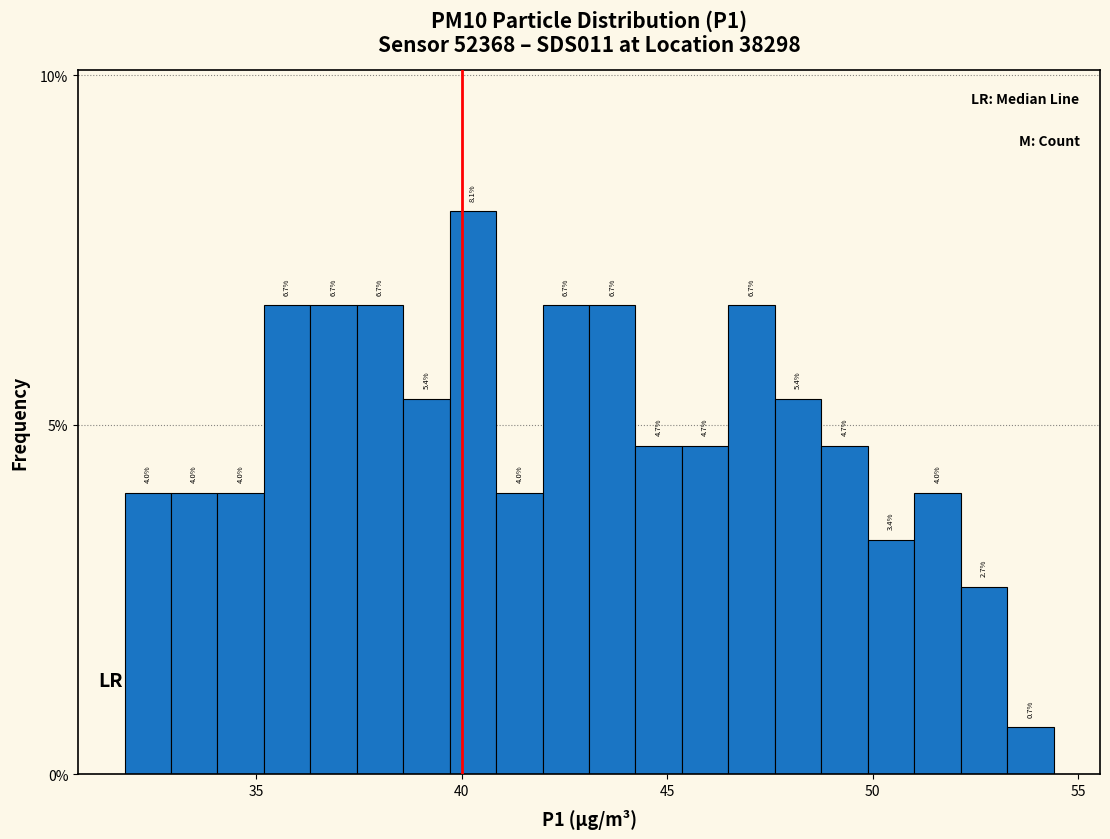

Read against the x-axis, roughly where is the centre of the tallest bar?

40.5